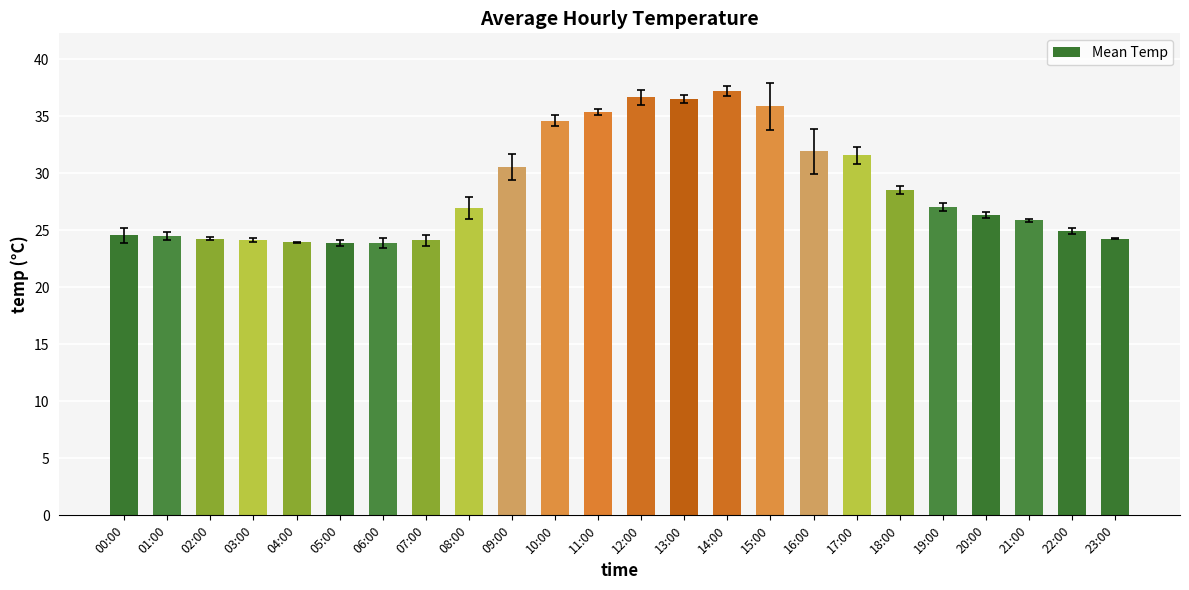

What is the difference between the values at 19:00 and 11:00?

8.3